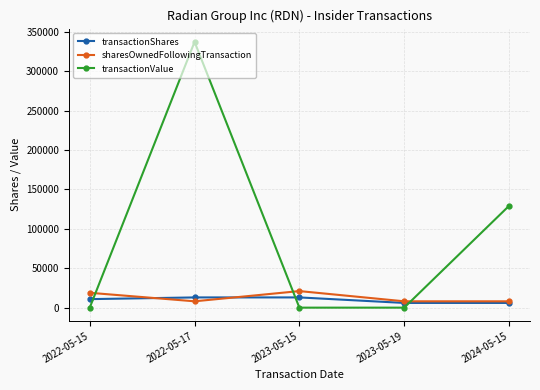

True or false: transactionShares and transactionValue intersect in this chart.

True